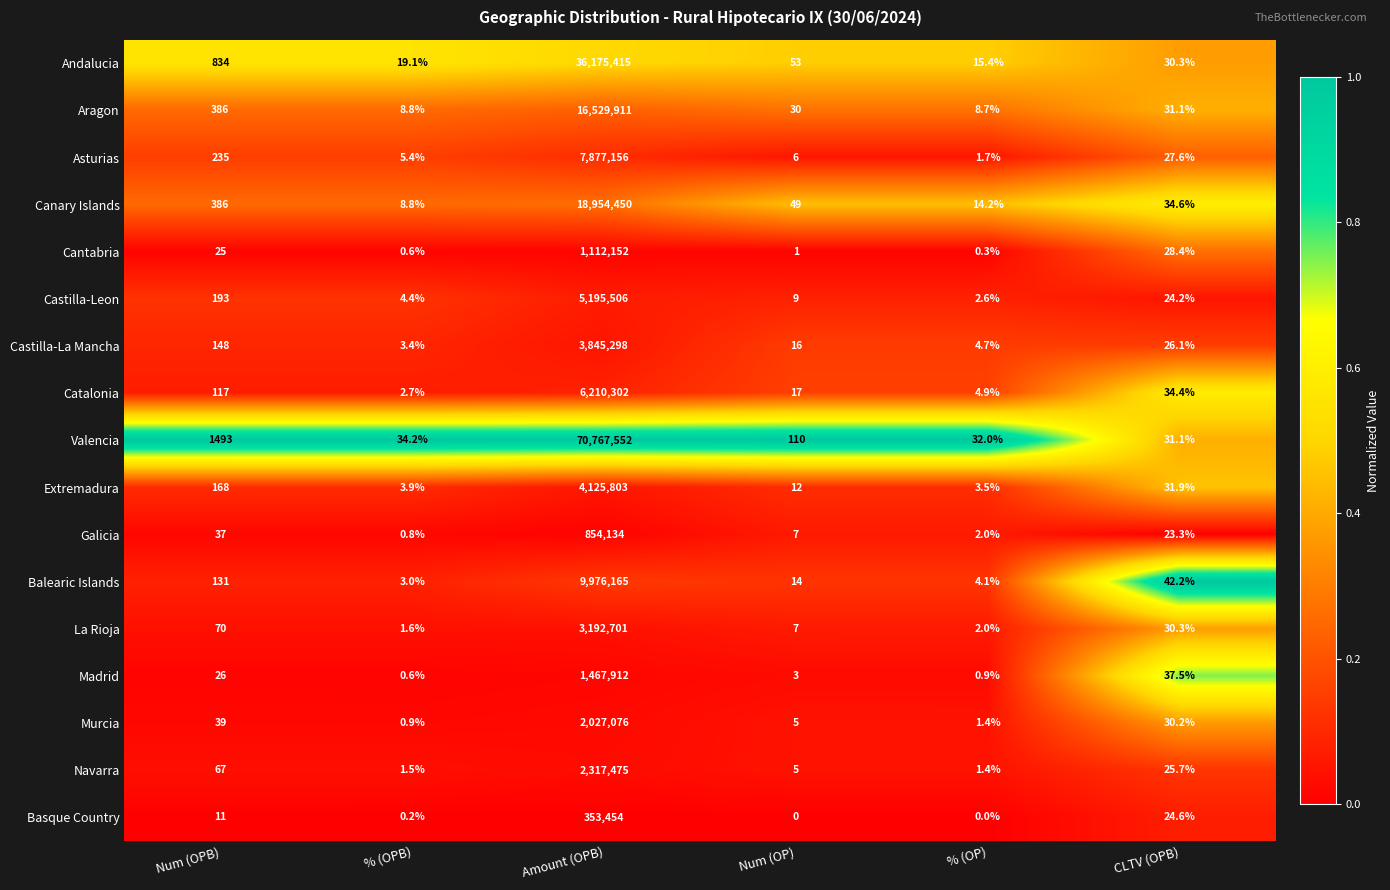

Is it true that Aragon equals 8.8 at % (OPB)?

True